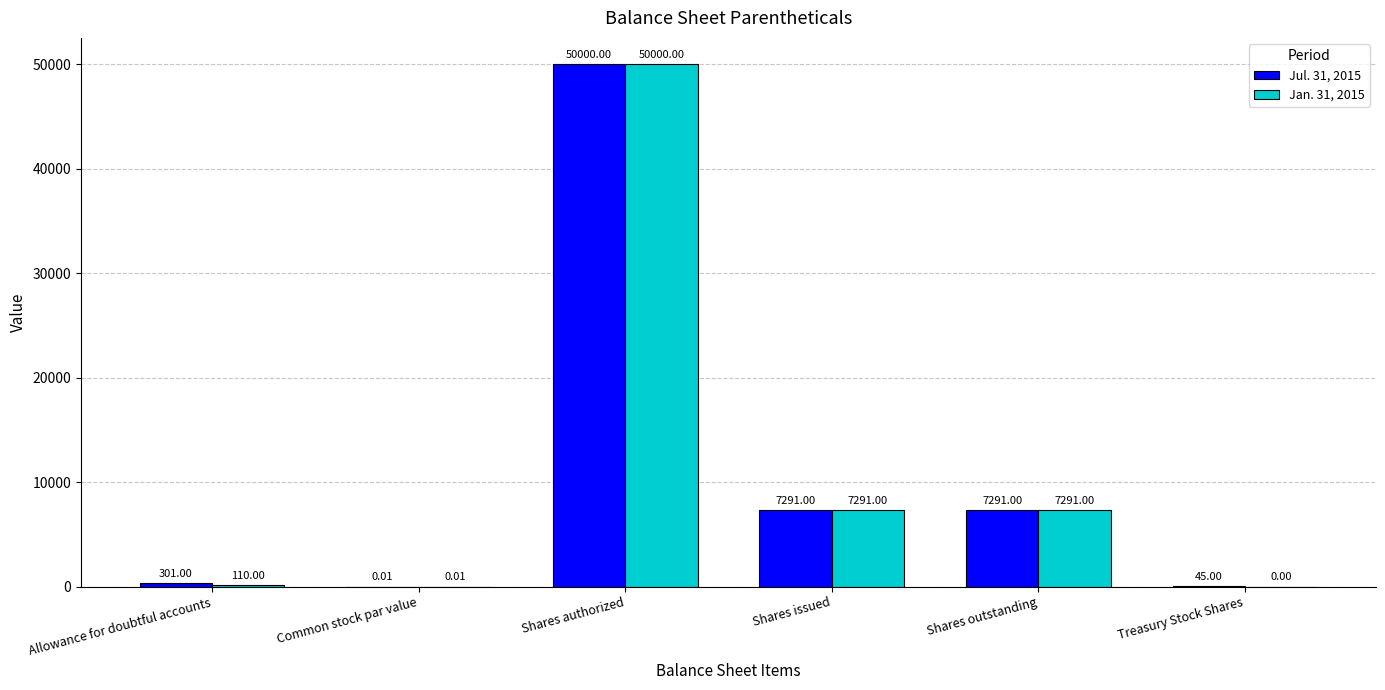

At which category is the sum across all series the highest?

Shares authorized